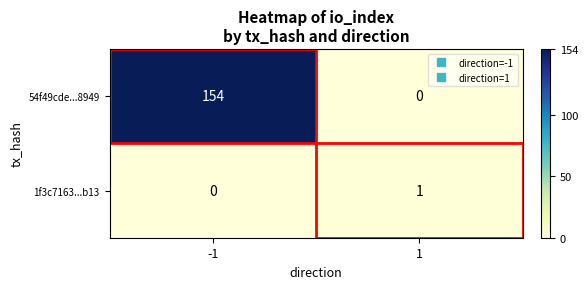

True or false: 54f49cde...8949 has a value of 205 at -1.

False